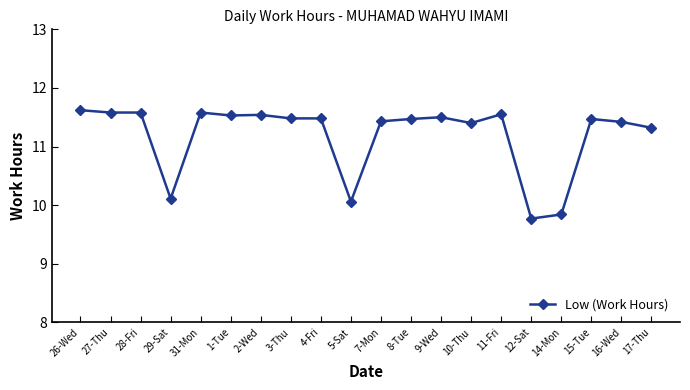

What is the smallest value displayed?

9.8